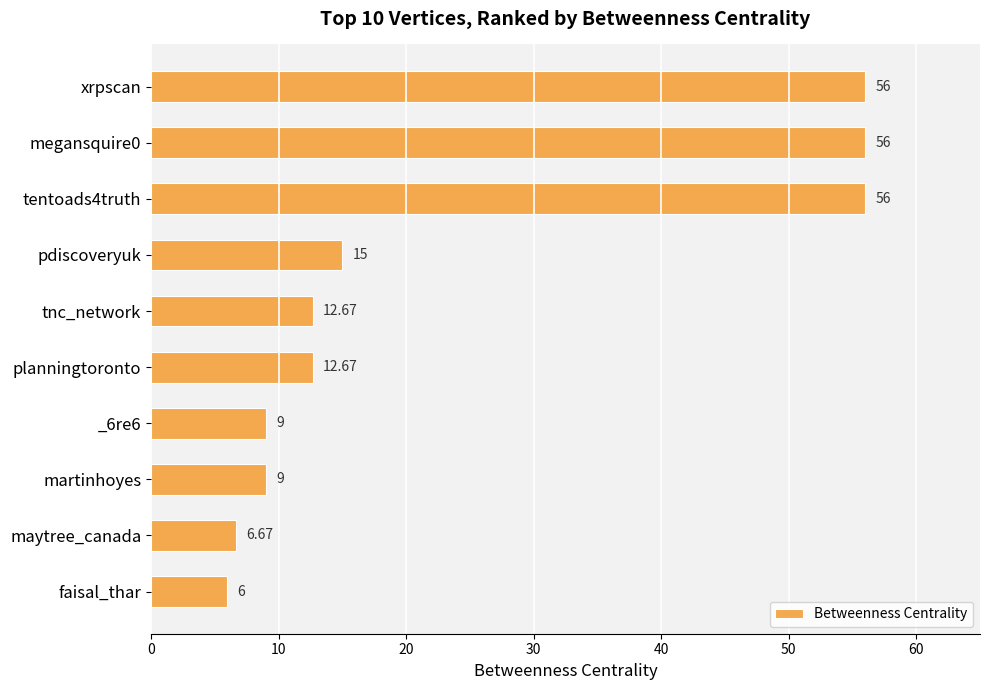

What is the difference between the maximum and second lowest values?

49.3